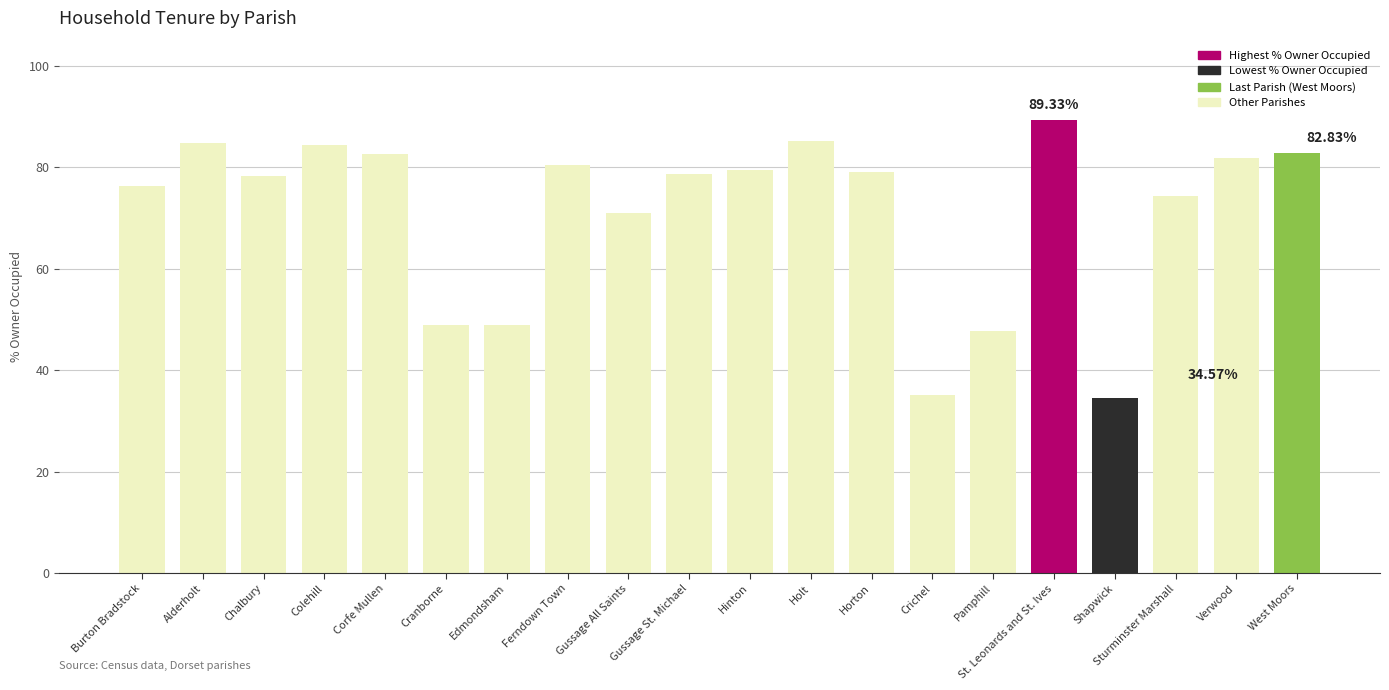

What is the ratio of the value at West Moors to the value at Alderholt?

1.0